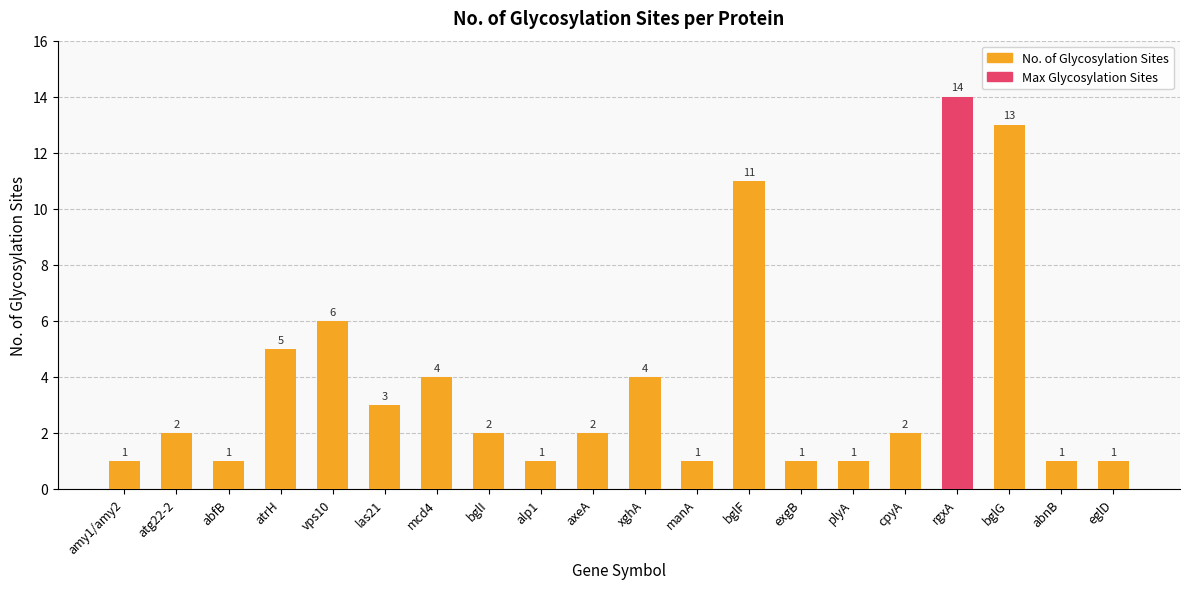

True or false: the data shows 11 at bglF.

True